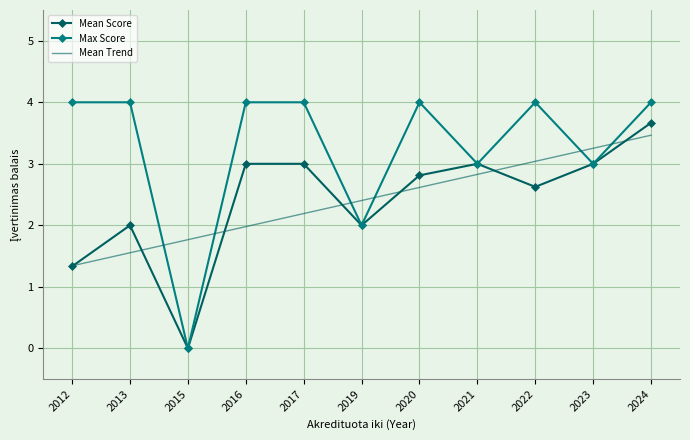

The Max Score series shows 4.0 at 2017. True or false?

True